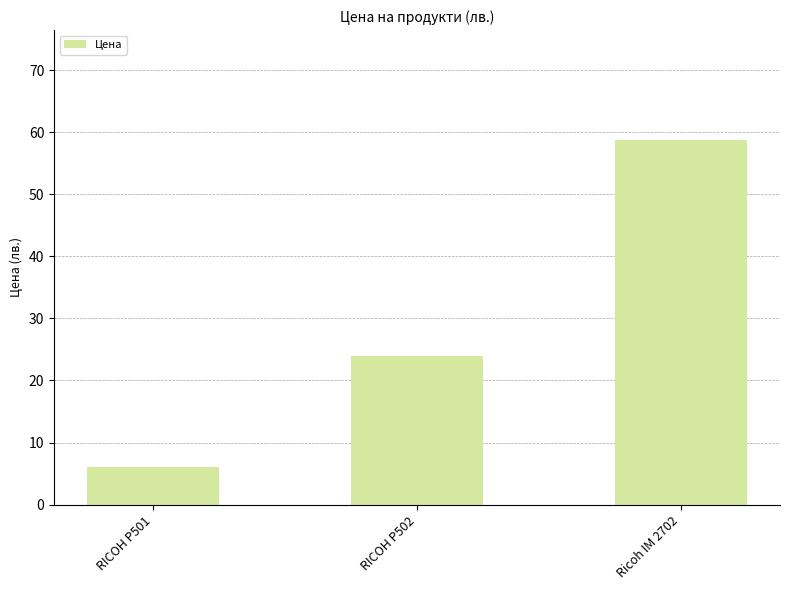

Count the number of data series in this chart.

1